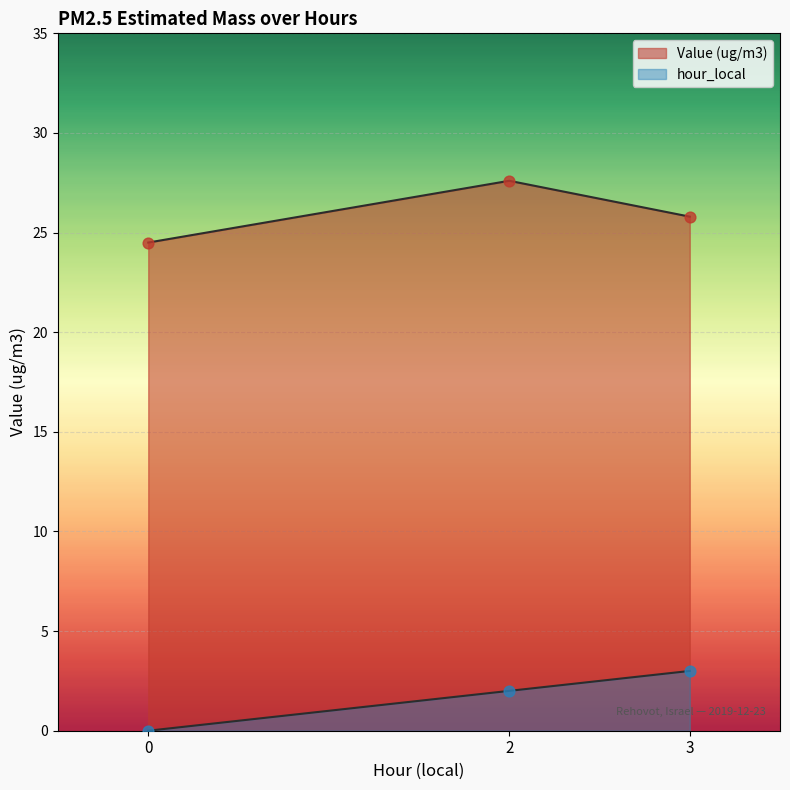

At how many categories does at least one series exceed 17?

3